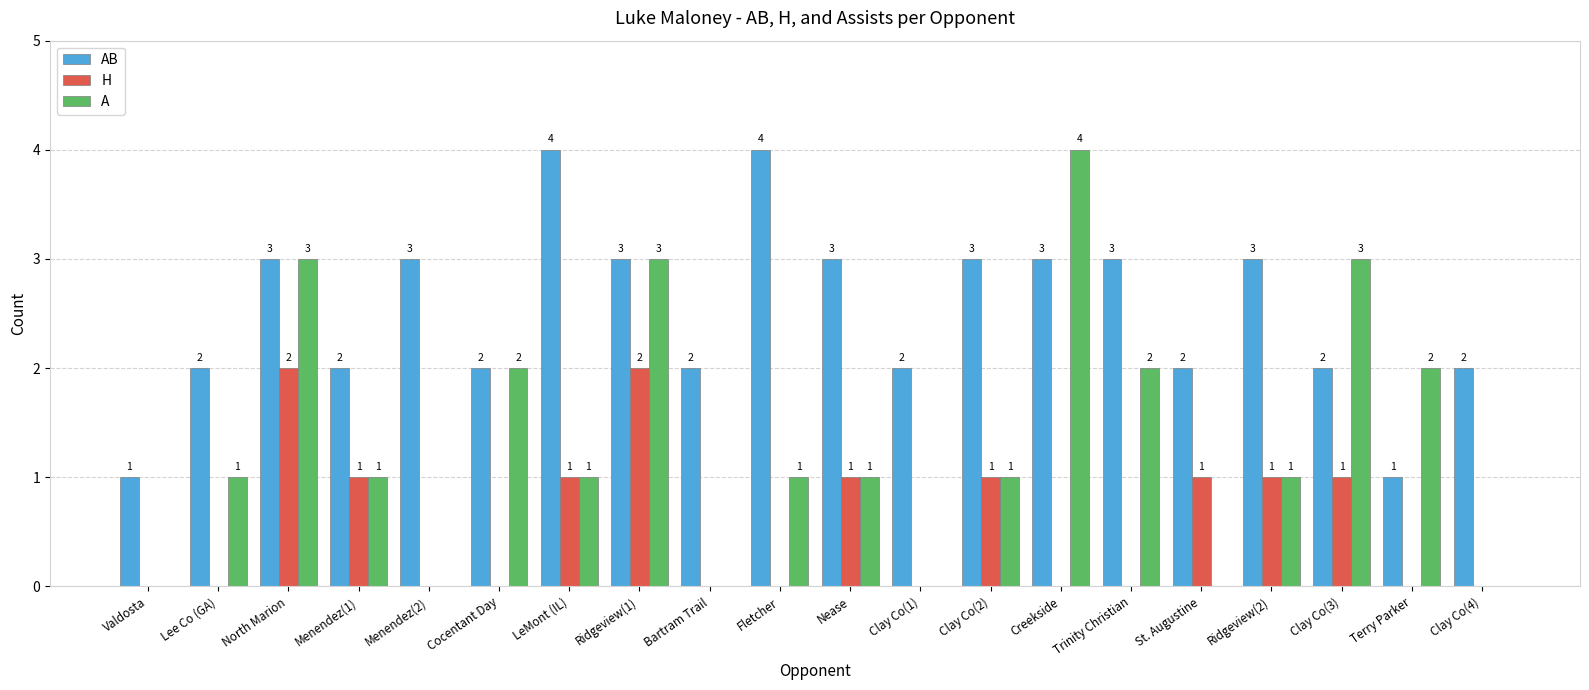

Reading left to right, list all the values displayed in this chart.

AB: Valdosta=1	Lee Co (GA)=2	North Marion=3	Menendez(1)=2	Menendez(2)=3	Cocentant Day=2	LeMont (IL)=4	Ridgeview(1)=3	Bartram Trail=2	Fletcher=4	Nease=3	Clay Co(1)=2	Clay Co(2)=3	Creekside=3	Trinity Christian=3	St. Augustine=2	Ridgeview(2)=3	Clay Co(3)=2	Terry Parker=1	Clay Co(4)=2
H: Valdosta=0	Lee Co (GA)=0	North Marion=2	Menendez(1)=1	Menendez(2)=0	Cocentant Day=0	LeMont (IL)=1	Ridgeview(1)=2	Bartram Trail=0	Fletcher=0	Nease=1	Clay Co(1)=0	Clay Co(2)=1	Creekside=0	Trinity Christian=0	St. Augustine=1	Ridgeview(2)=1	Clay Co(3)=1	Terry Parker=0	Clay Co(4)=0
A: Valdosta=0	Lee Co (GA)=1	North Marion=3	Menendez(1)=1	Menendez(2)=0	Cocentant Day=2	LeMont (IL)=1	Ridgeview(1)=3	Bartram Trail=0	Fletcher=1	Nease=1	Clay Co(1)=0	Clay Co(2)=1	Creekside=4	Trinity Christian=2	St. Augustine=0	Ridgeview(2)=1	Clay Co(3)=3	Terry Parker=2	Clay Co(4)=0